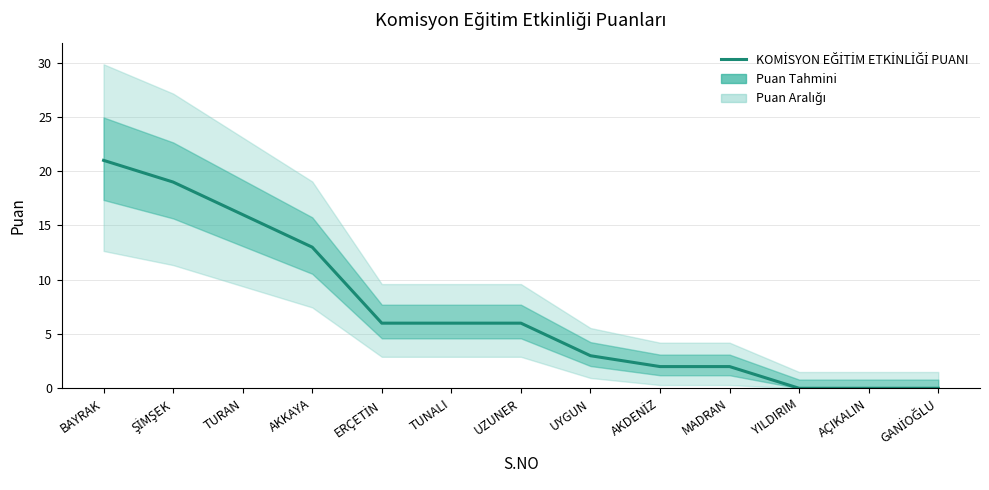

Rank the categories by value from highest to lowest.

BAYRAK, ŞİMŞEK, TURAN, AKKAYA, ERÇETİN, TUNALI, UZUNER, UYGUN, AKDENİZ, MADRAN, YILDIRIM, AÇIKALIN, GANİOĞLU